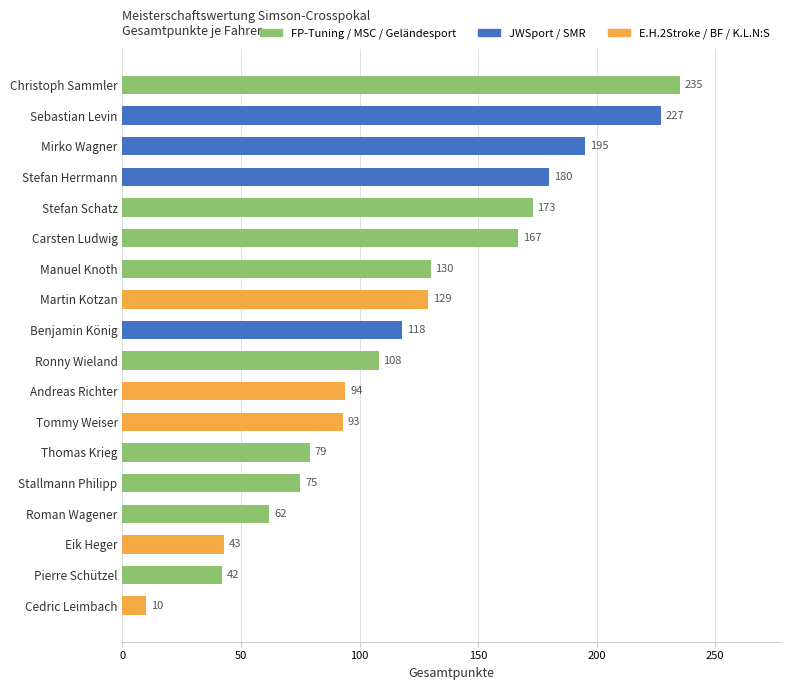

The value at Manuel Knoth is 48. True or false?

False